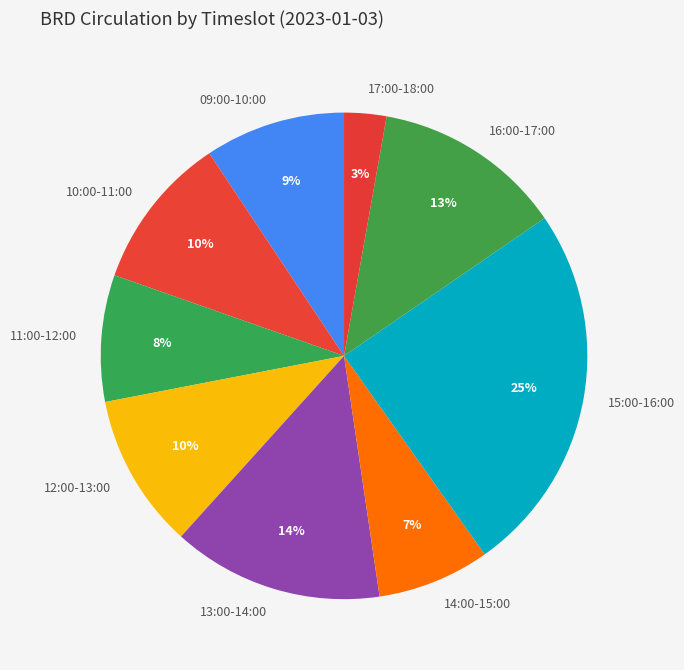

Is it true that 09:00-10:00 is 1% of the pie?

False